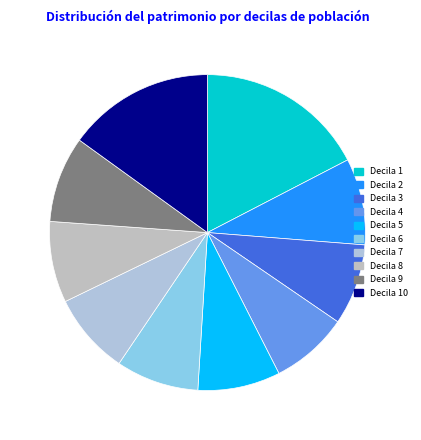

How many segments does this pie chart have?

10